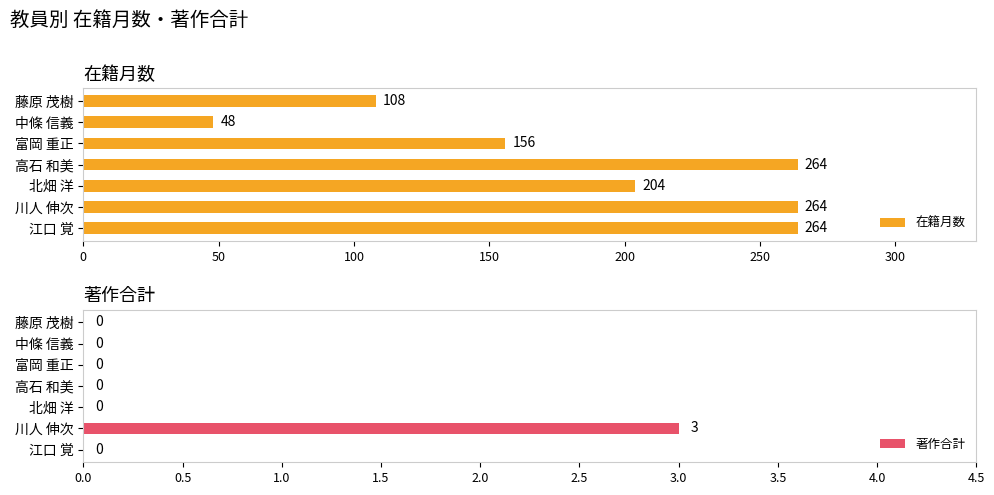

Which series changed the most between 0 and 150?

在籍月数